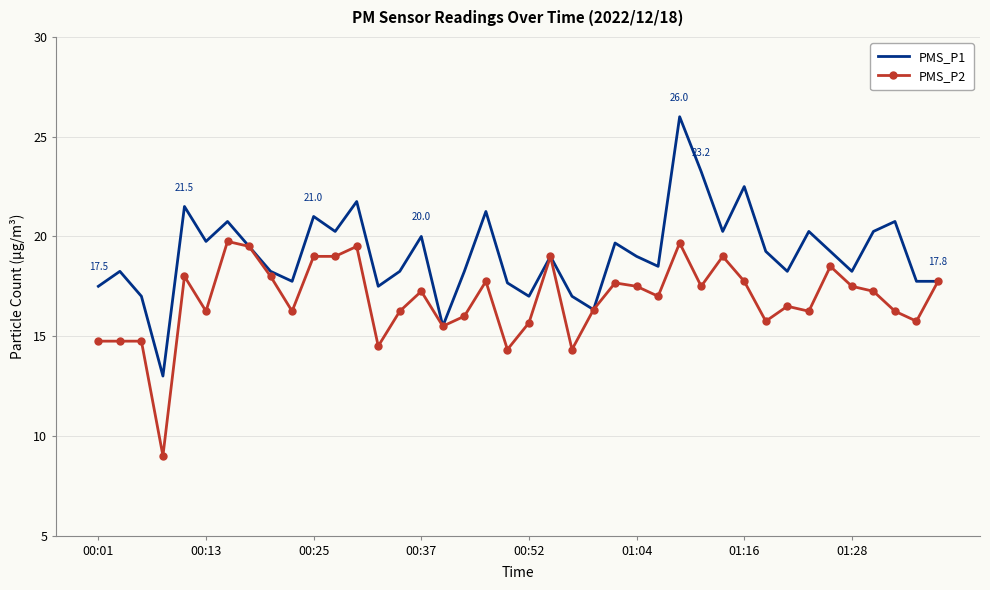

What is the minimum value shown in the chart?

9.0